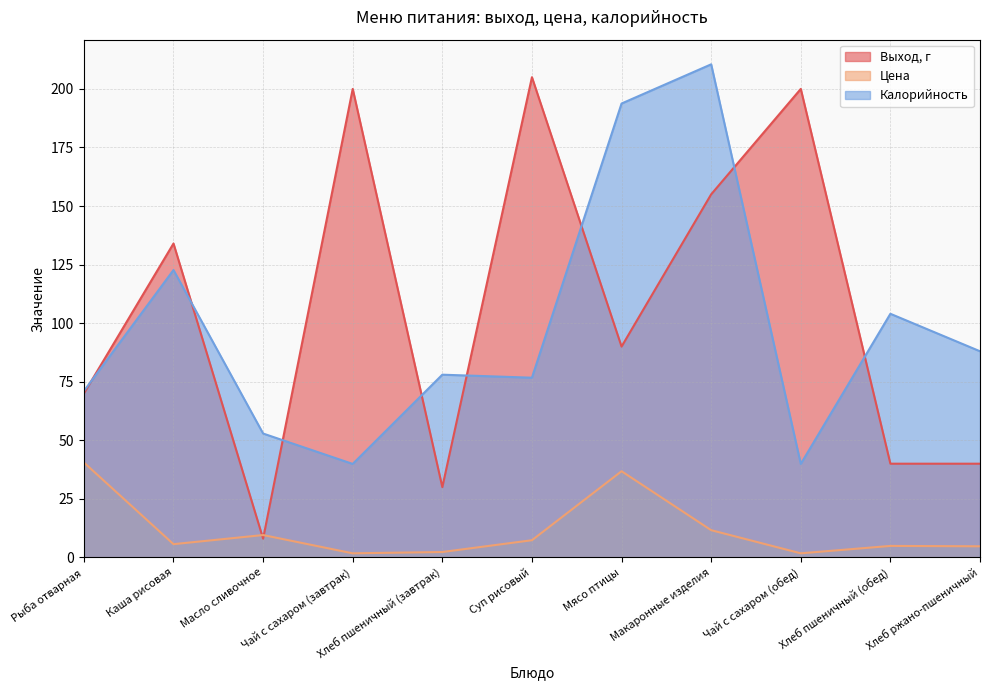

True or false: Выход, г and Цена cross at least once.

True